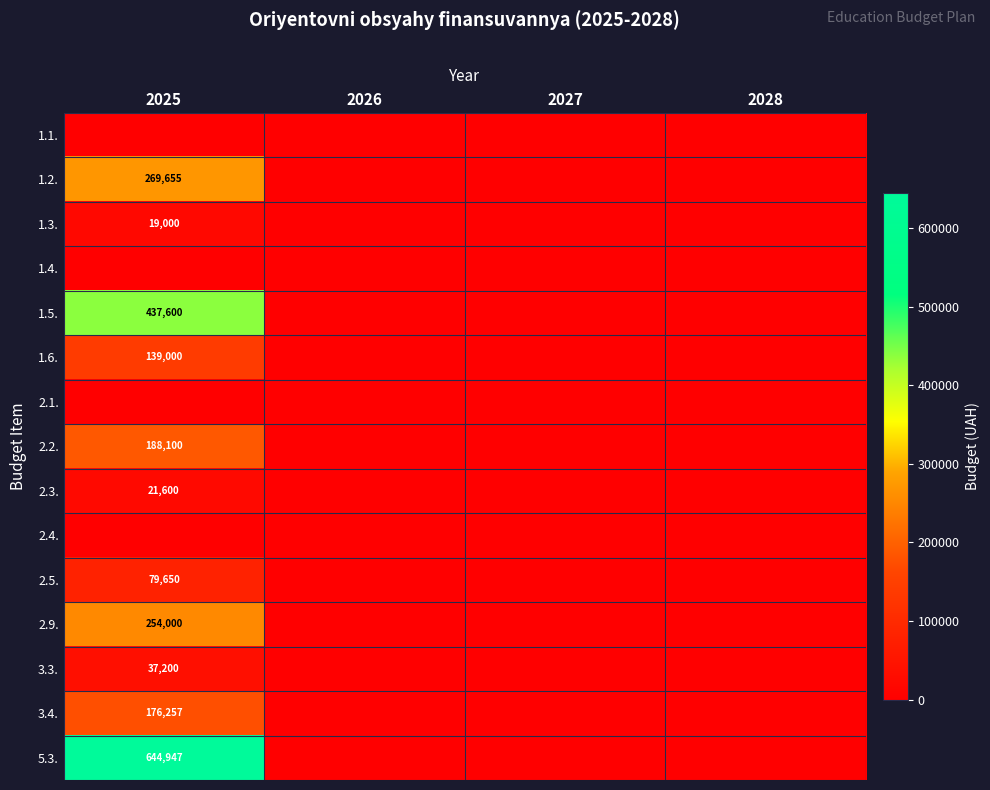

Is it true that 2.5. equals 138047 at 2025?

False